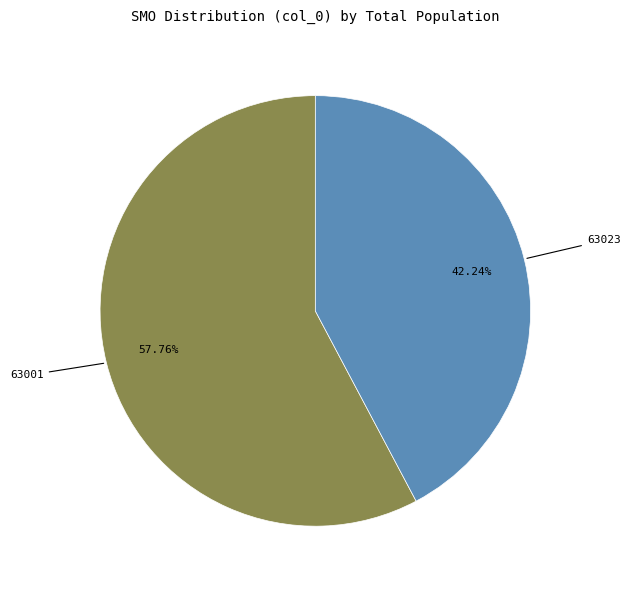

How many slices are in this pie chart?

2